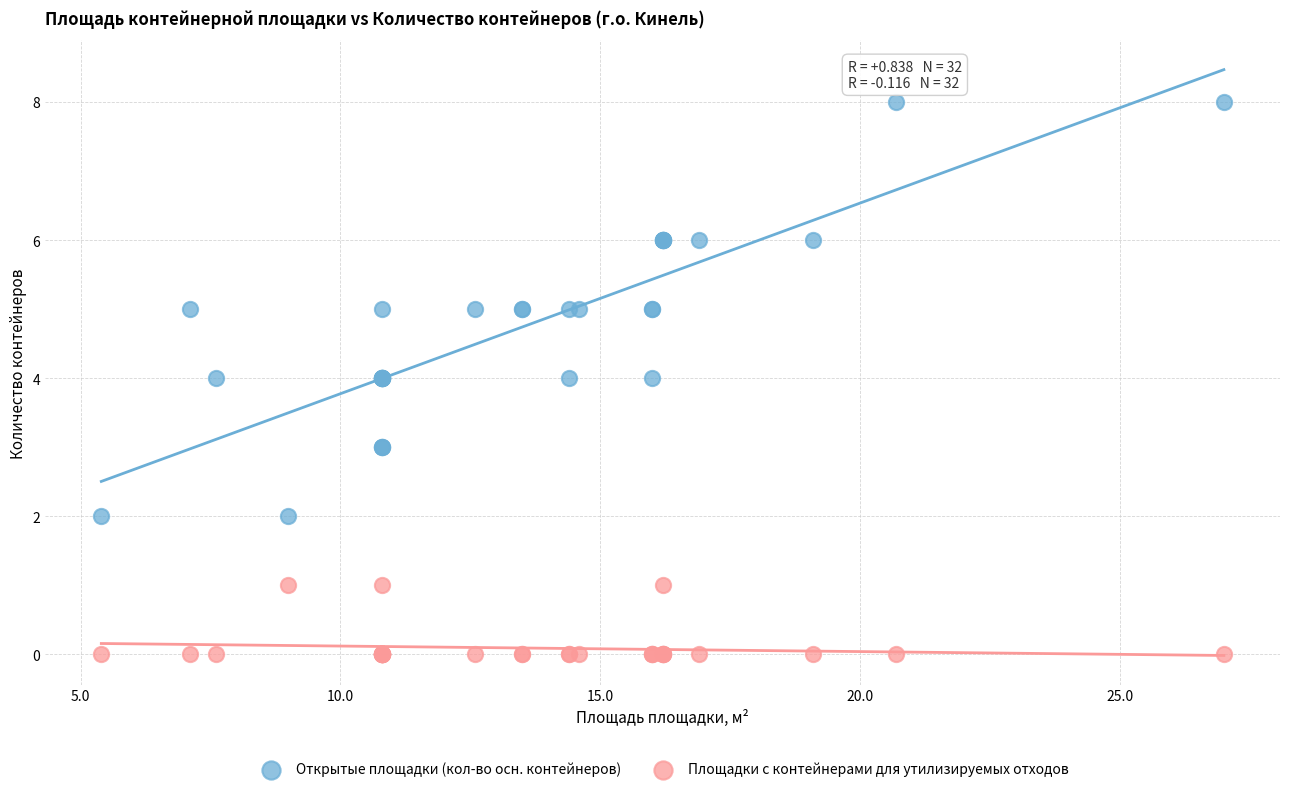

Which series has the widest spread of Y values?

Открытые площадки (кол-во осн. контейнеров)